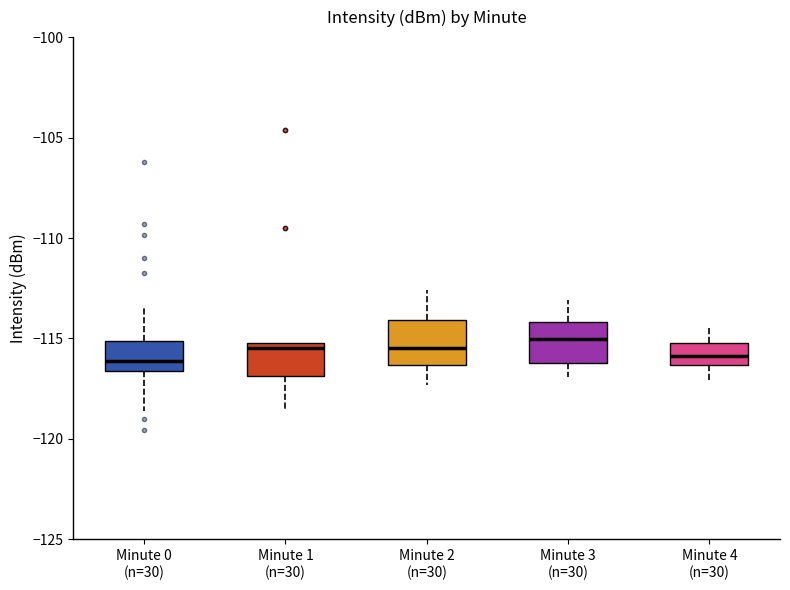

Reading left to right, read every box against the y-axis: the position of its median line, the range the box covers, and the ends of its whiskers. The values are not printed on the chart, so give them approximately, as read against the axis.

Minute 0 (n=30): median -116.0, box -116.5 to -115.0, whiskers -118.5 to -113.5
Minute 1 (n=30): median -115.5, box -117.0 to -115.0, whiskers -118.5 to -115.0
Minute 2 (n=30): median -115.5, box -116.5 to -114.0, whiskers -117.5 to -112.5
Minute 3 (n=30): median -115.0, box -116.0 to -114.0, whiskers -117.0 to -113.0
Minute 4 (n=30): median -116.0, box -116.5 to -115.0, whiskers -117.0 to -114.5